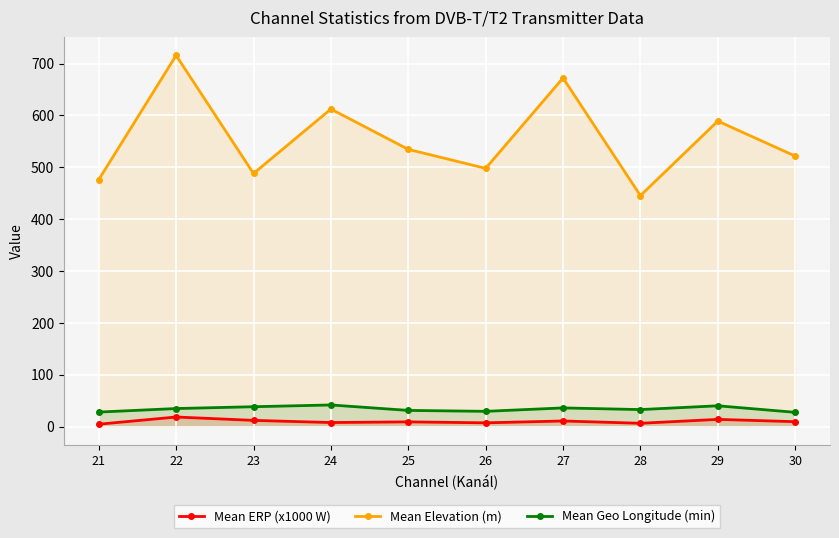

What is the maximum value for Mean Geo Longitude (min)?

42.1